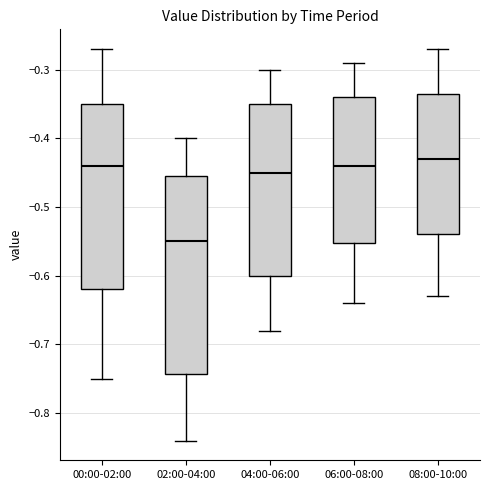

Reading left to right, read every box against the y-axis: the position of its median line, the range the box covers, and the ends of its whiskers. The values are not printed on the chart, so give them approximately, as read against the axis.

00:00-02:00: median -0.44, box -0.62 to -0.35, whiskers -0.75 to -0.27
02:00-04:00: median -0.55, box -0.74 to -0.45, whiskers -0.84 to -0.40
04:00-06:00: median -0.45, box -0.60 to -0.35, whiskers -0.68 to -0.30
06:00-08:00: median -0.44, box -0.55 to -0.34, whiskers -0.64 to -0.29
08:00-10:00: median -0.43, box -0.54 to -0.33, whiskers -0.63 to -0.27